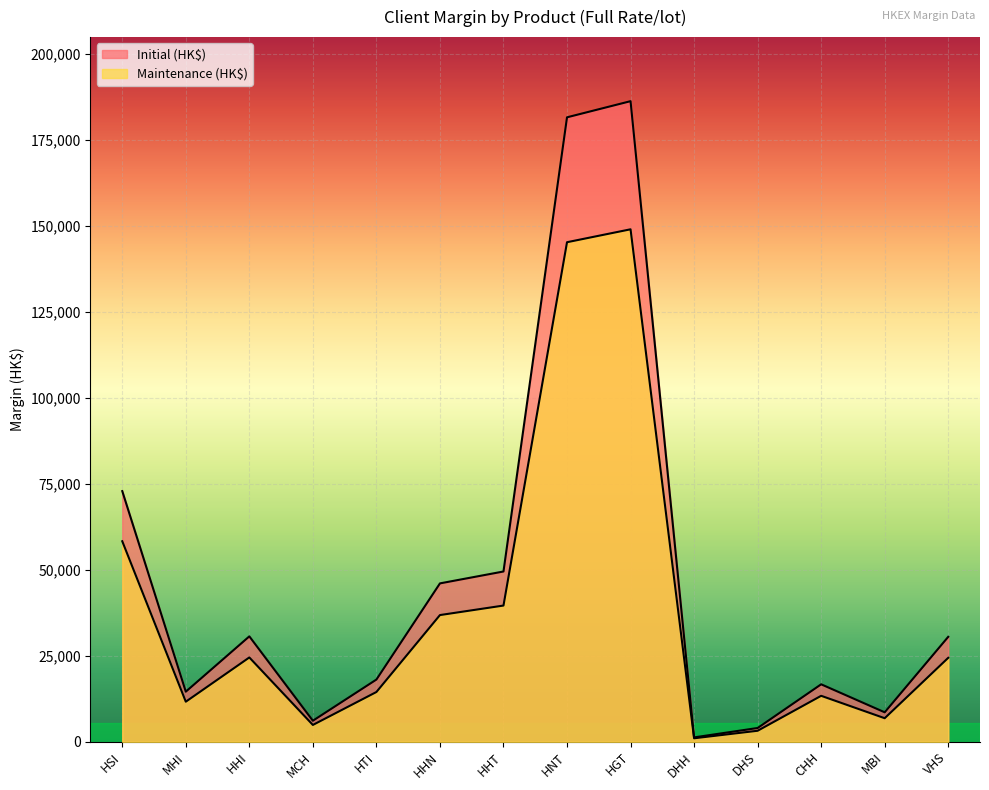

What is the total value across all series at MCH?

11035